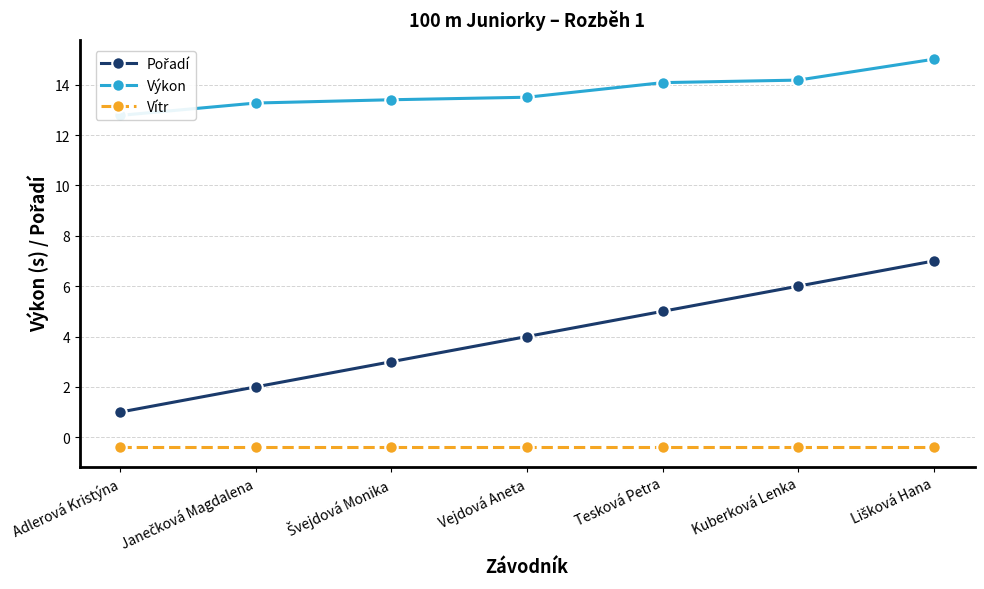

The value of Vítr at Švejdová Monika is -0.4. True or false?

True